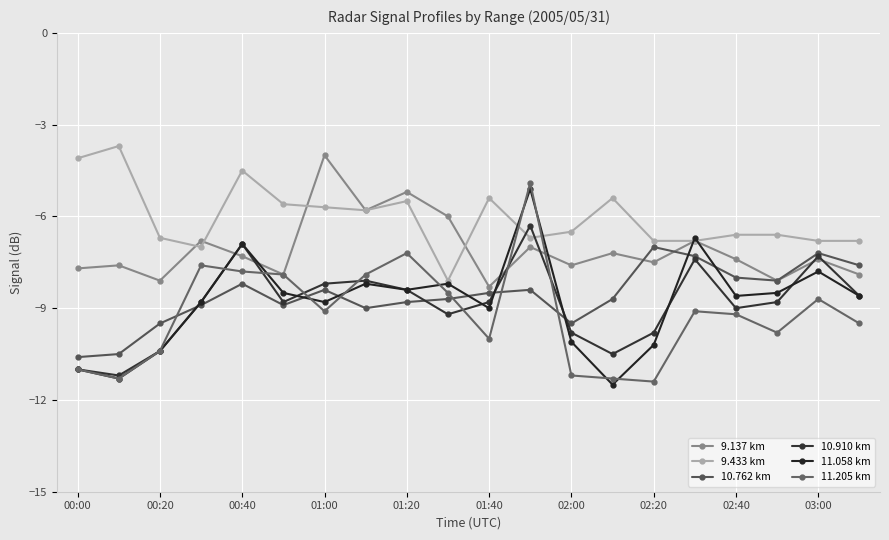

What is the difference between the maximum and minimum values in the 9.433 km series?

4.4